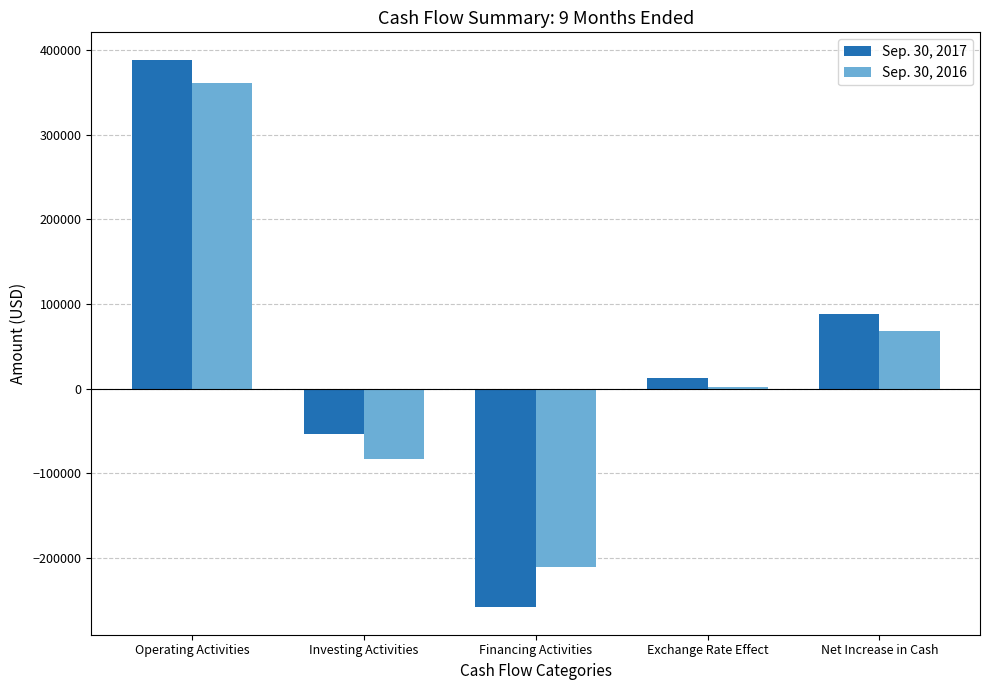

Which label corresponds to the largest value in the chart?

Operating Activities